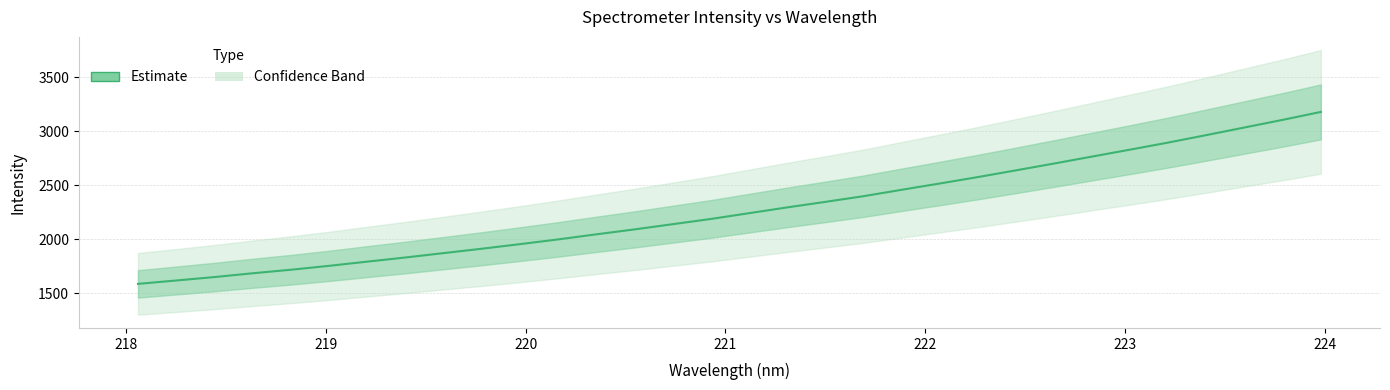

What is the difference between the maximum and second lowest values?

1560.6